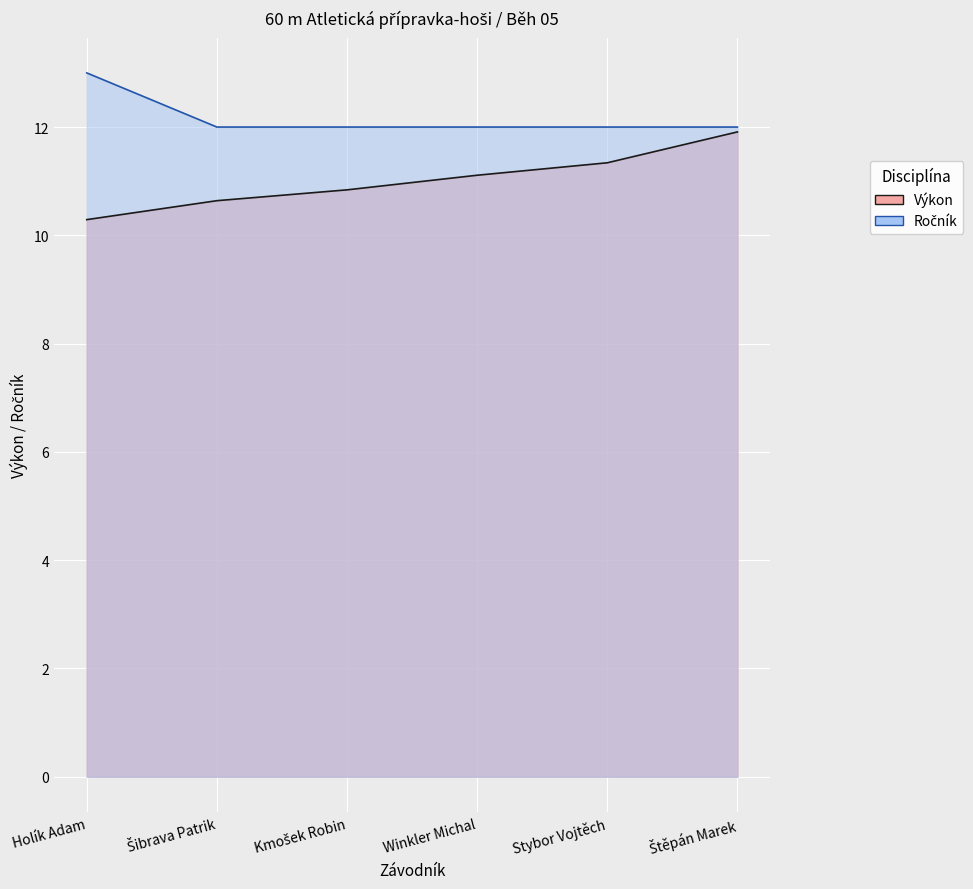

True or false: Ročník and Výkon intersect in this chart.

False